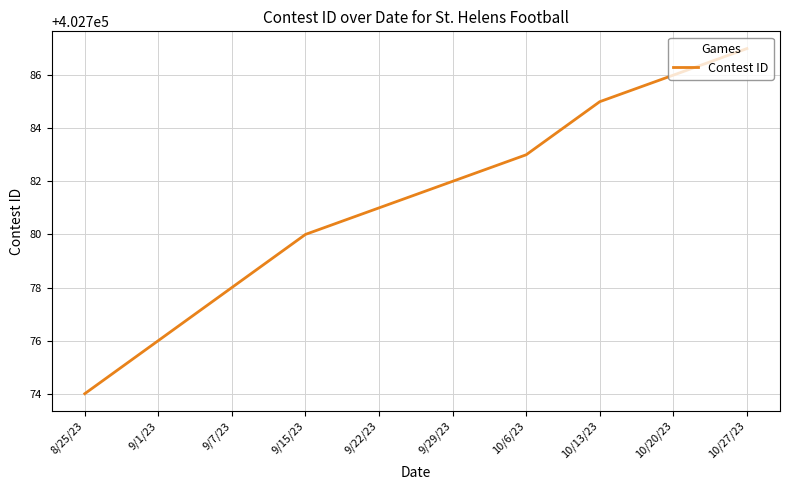

What is the sum of the values at 9/7/23 and 9/1/23?

805554